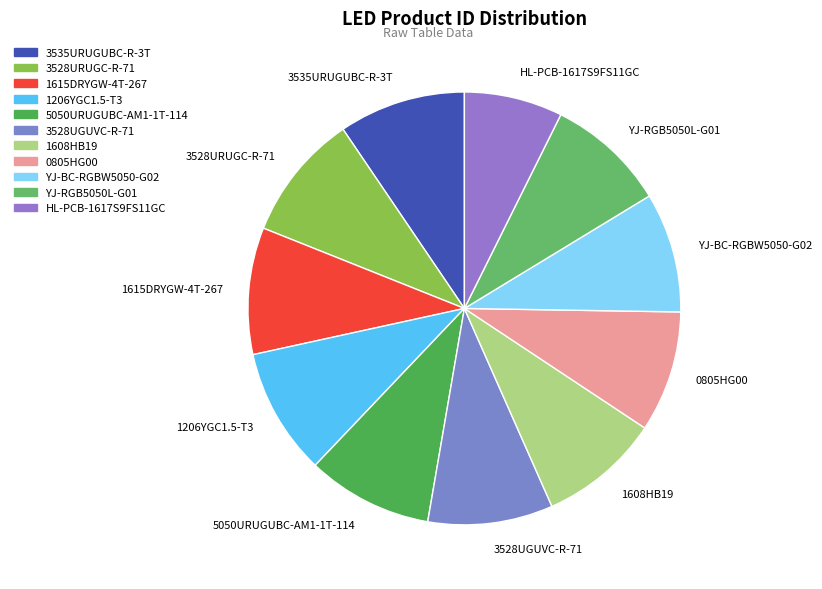

Is there any slice that represents more than half of the pie?

No